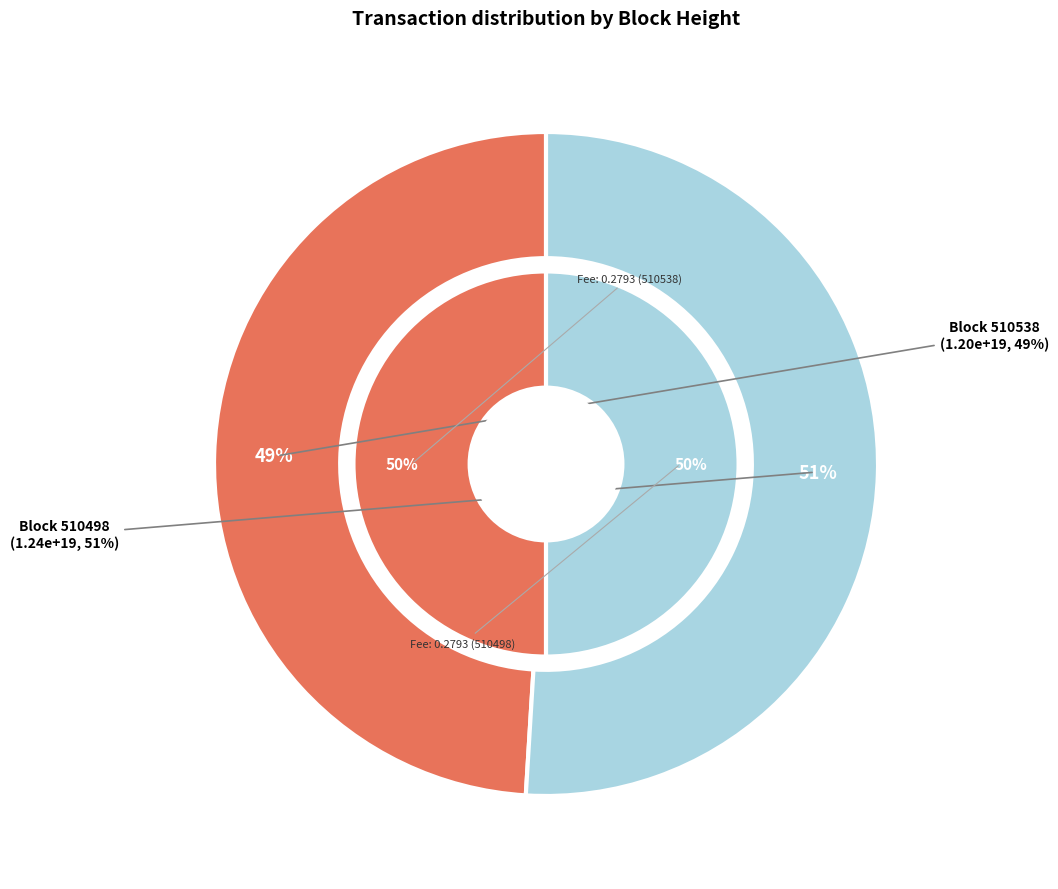

Which category has the biggest portion of the pie?

510498